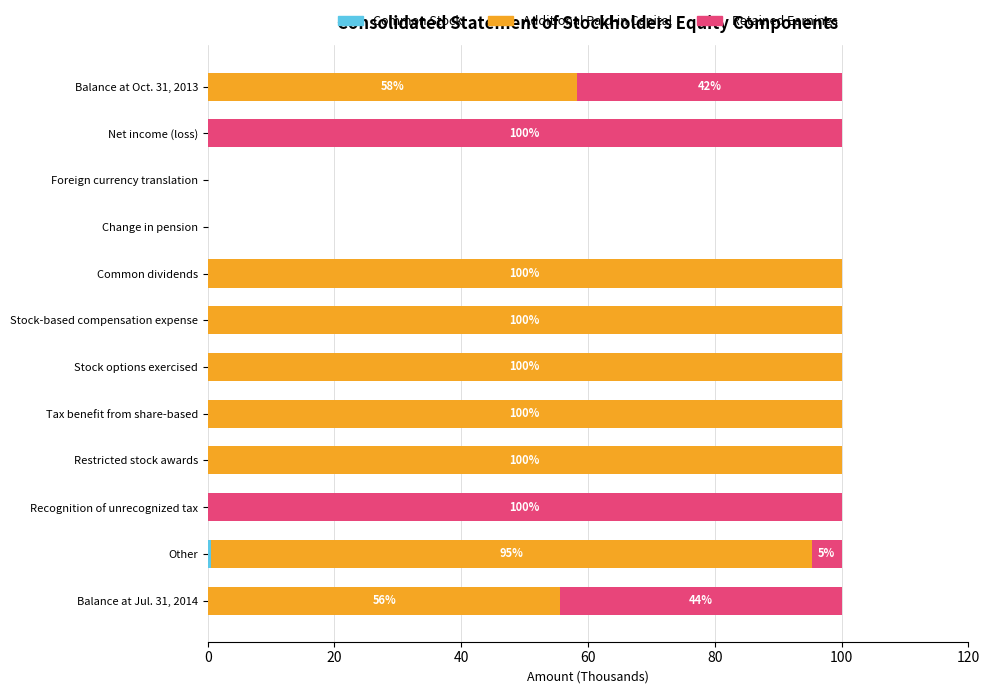

What is the total value across all series at Tax benefit from share-based?

100.0